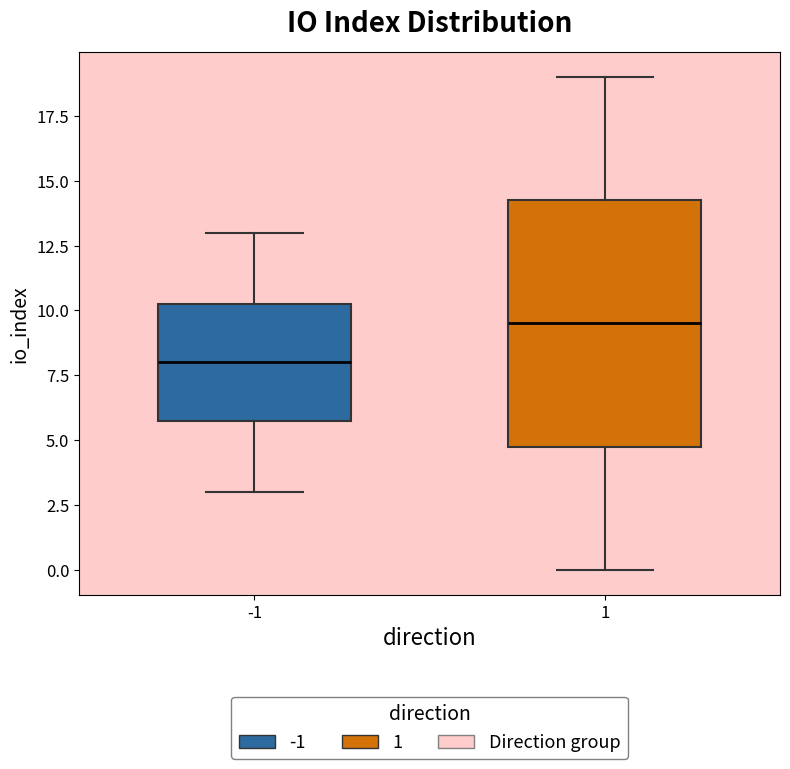

Which box is the tallest, from its lower edge to its upper edge?

1